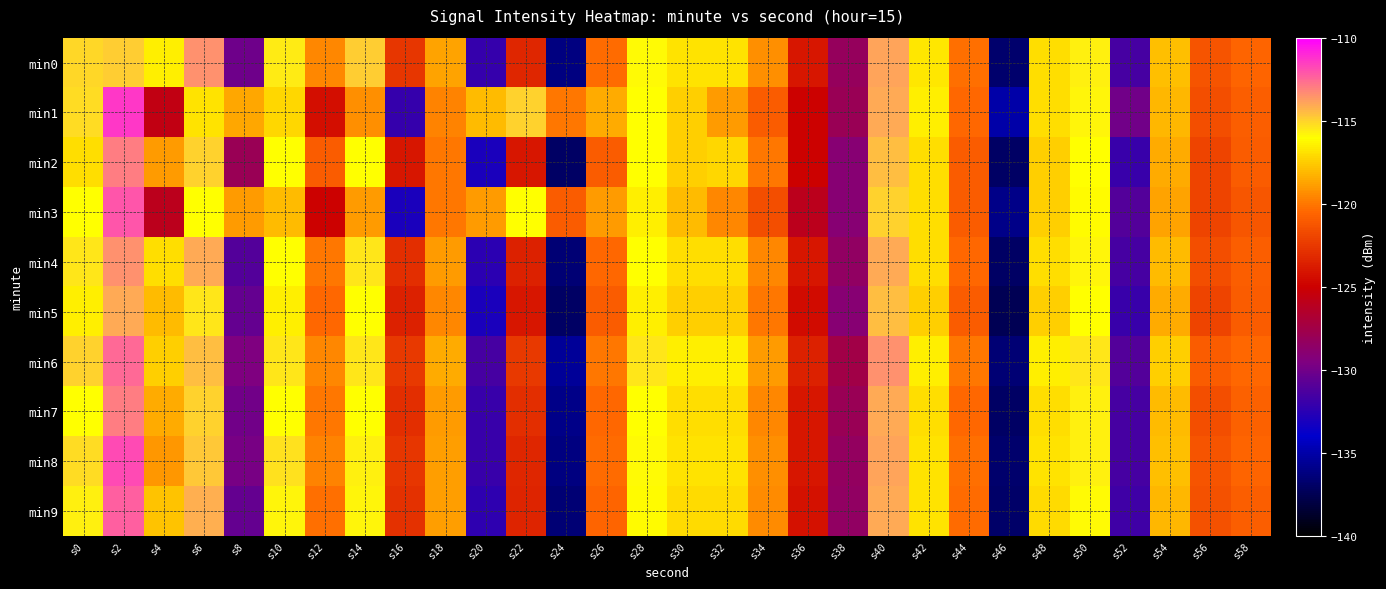

List the series in order of their peak value, highest first.

min1, min8, min3, min9, min6, min2, min7, min0, min4, min5